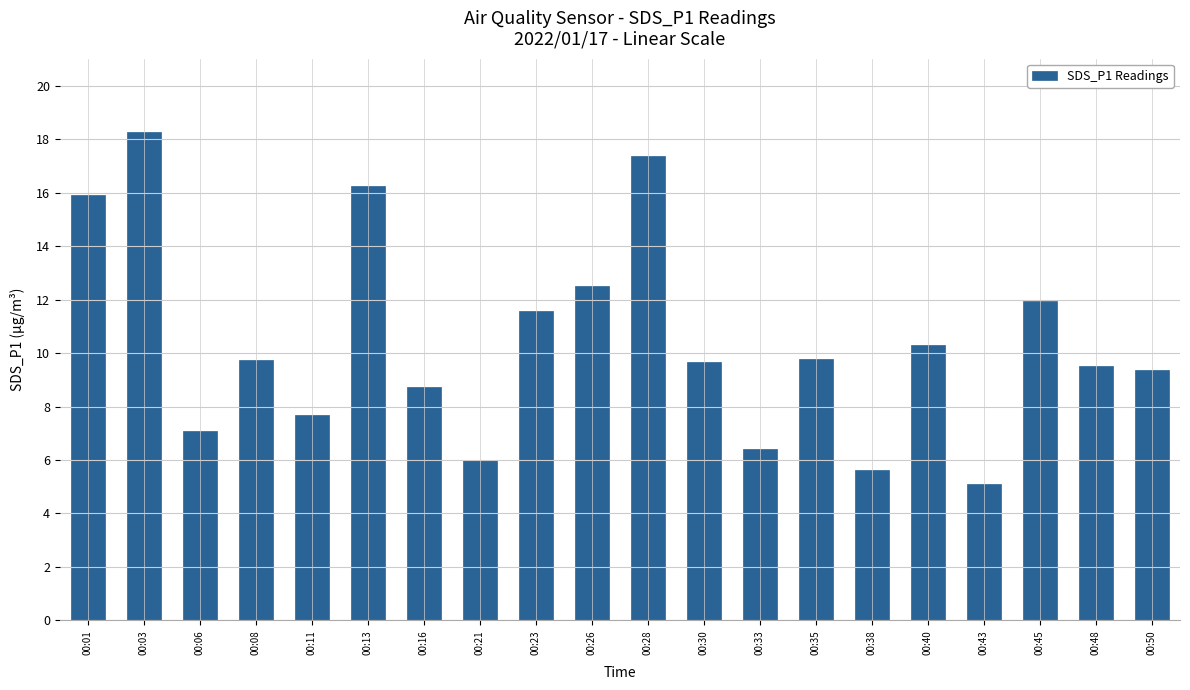

What is the change in value from 00:06 to 00:43?

-2.0